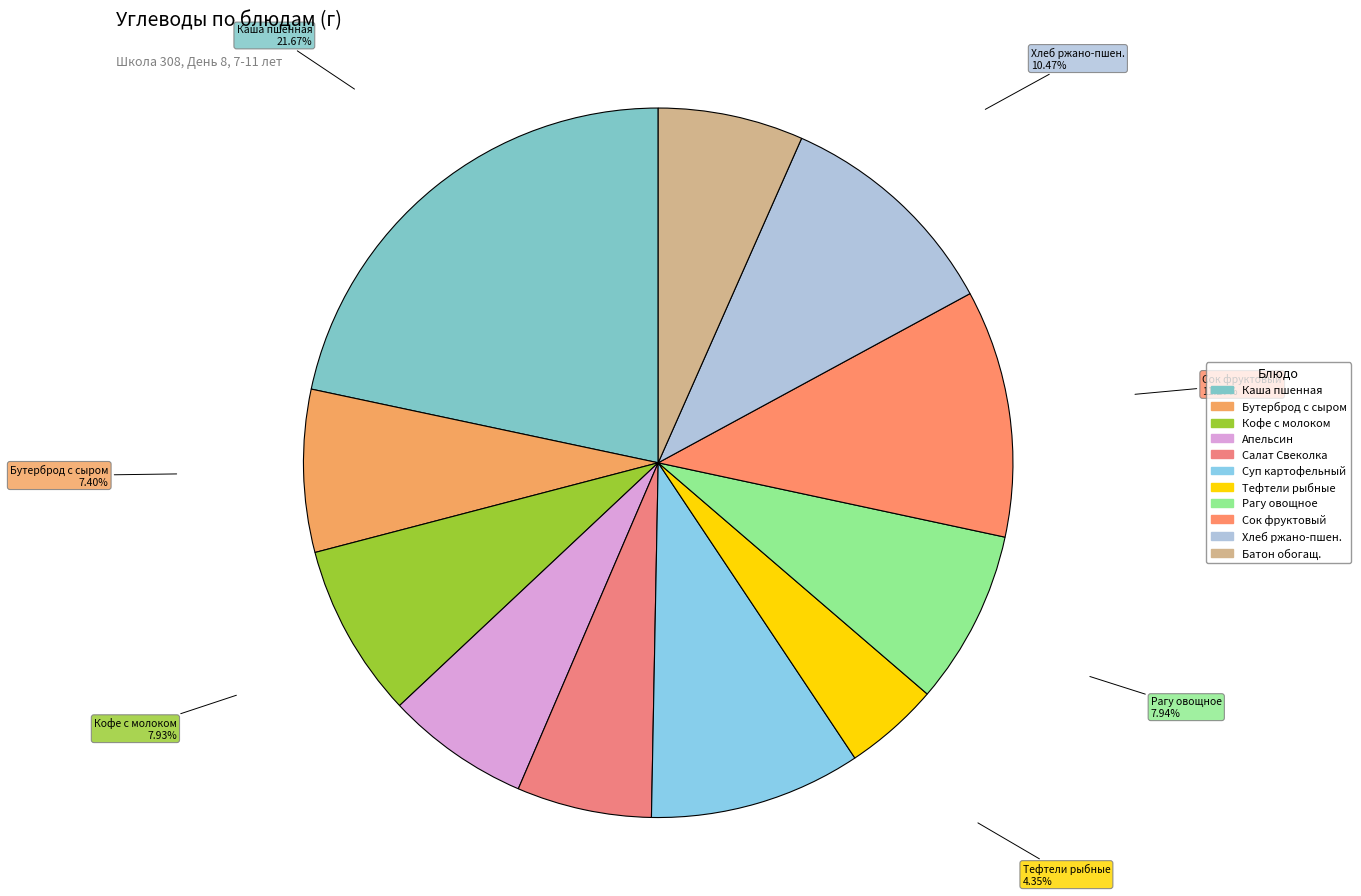

Which category has the biggest portion of the pie?

Каша пшенная